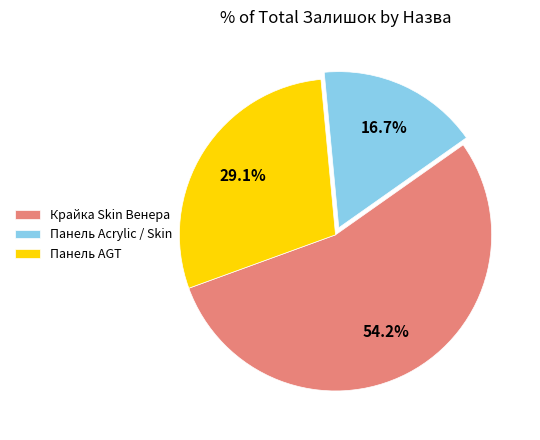

What percentage is NOT represented by Крайка Skin Венера?

45.8%